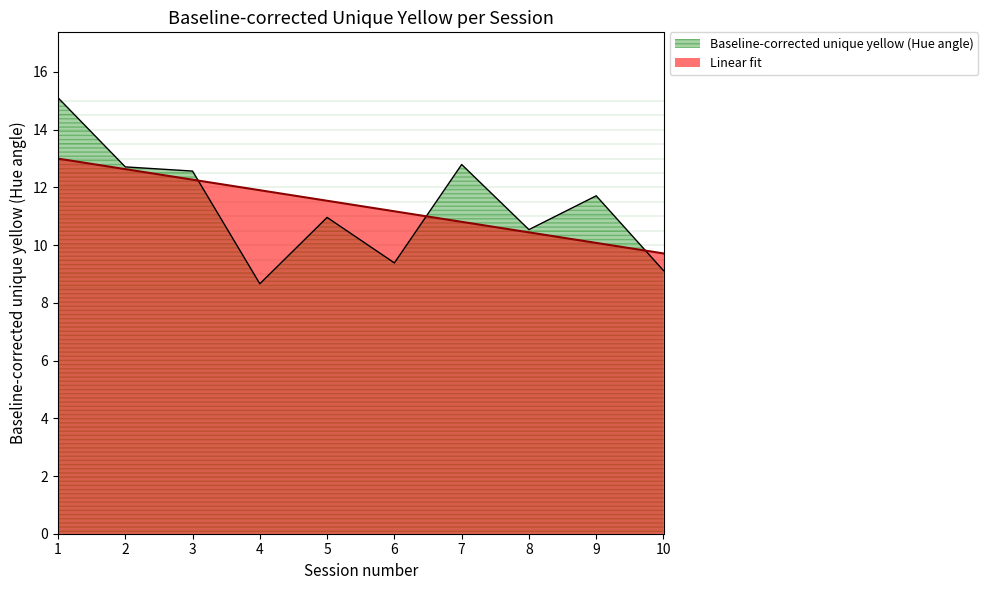

What is the total value across all series at 2?

25.3